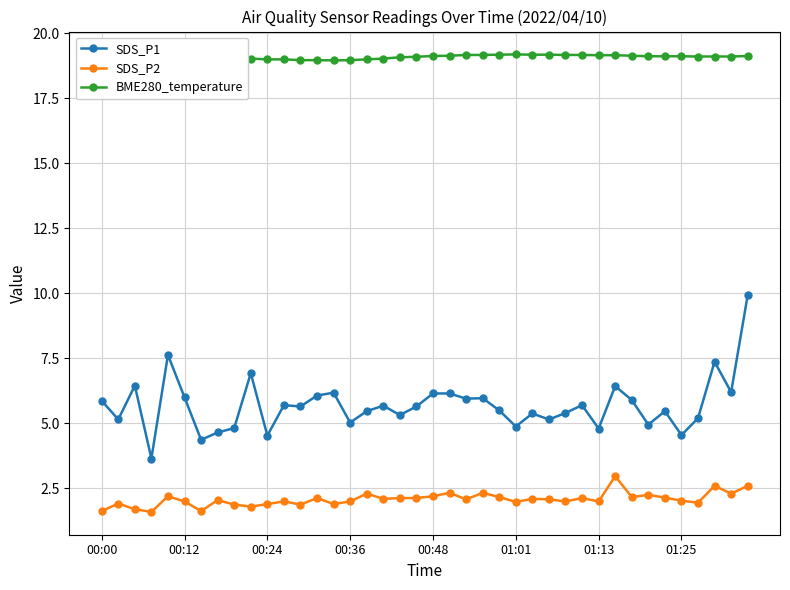

What is the sum of all BME280_temperature values?

763.3